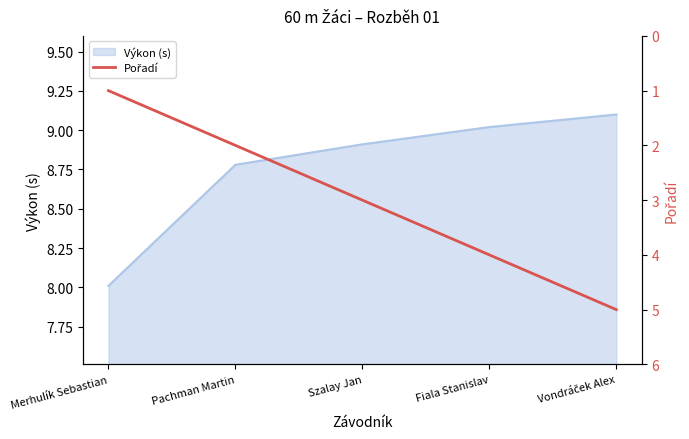

Does the chart have visible grid lines?

No